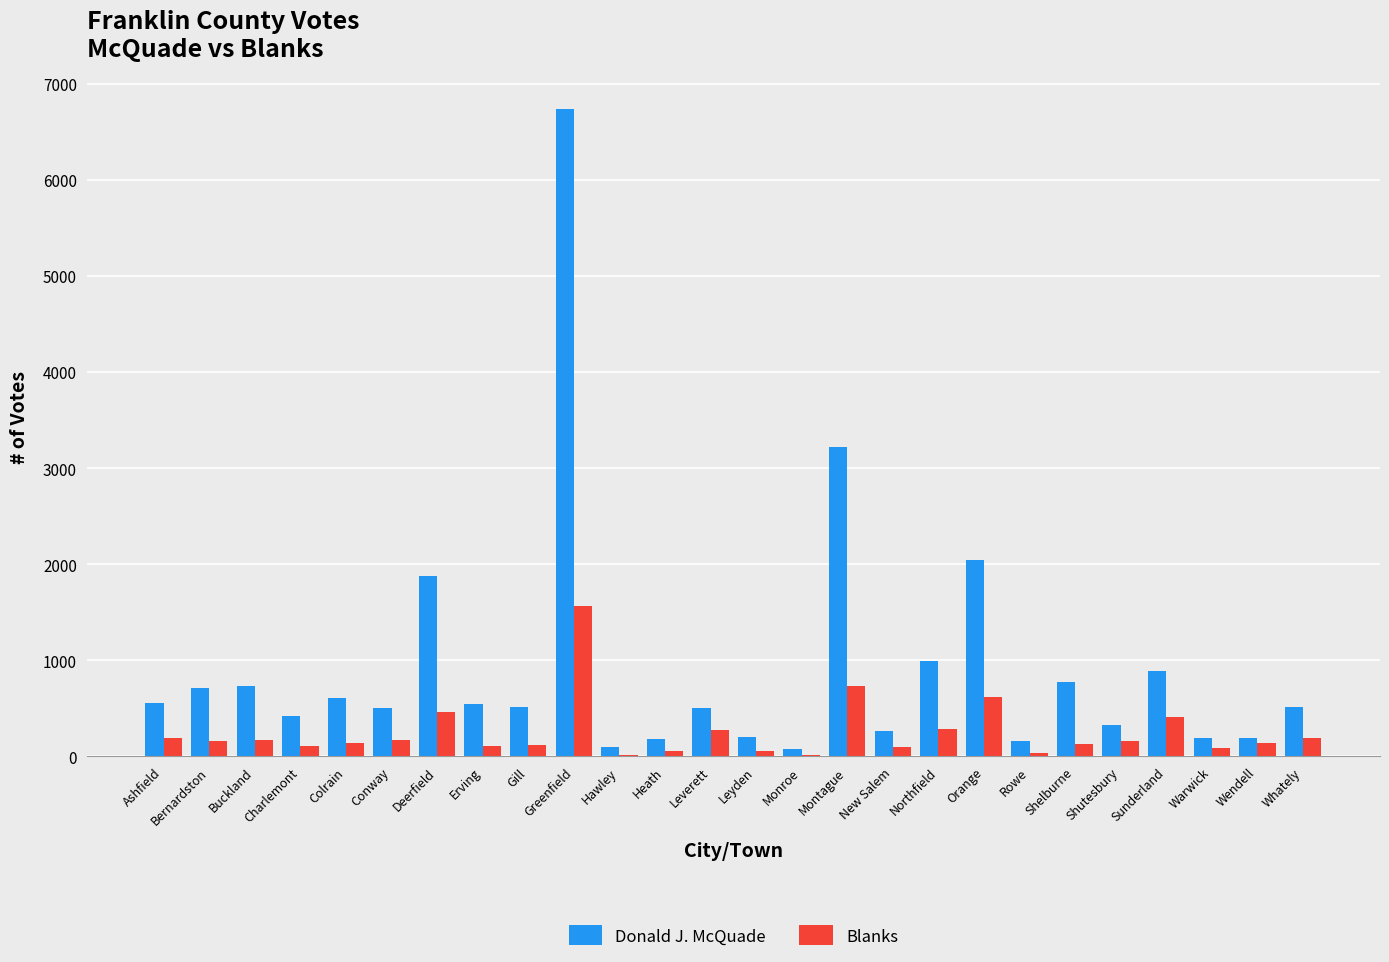

The Donald J. McQuade series shows 80 at Monroe. True or false?

True